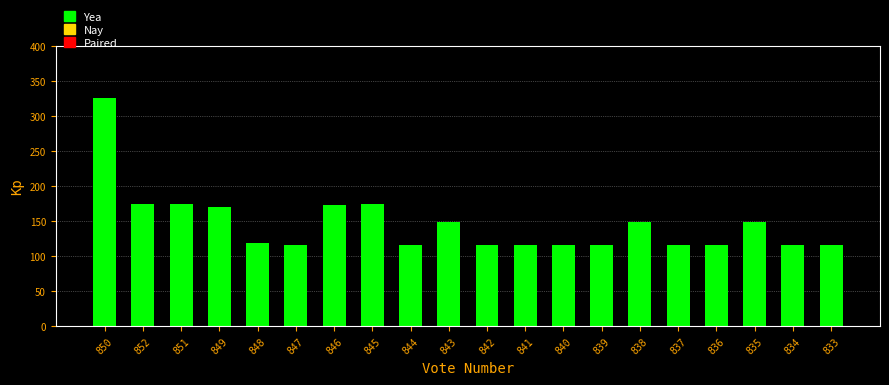

Does the chart contain any negative values?

No